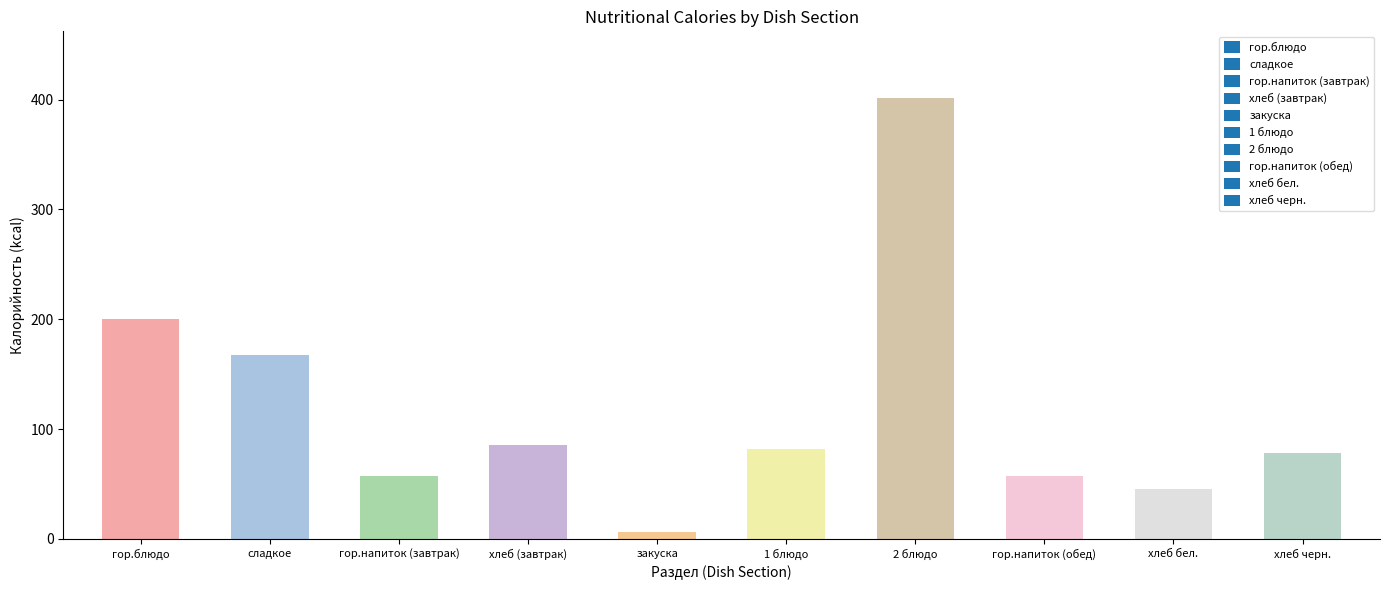

What is the difference between the maximum and second lowest values?

357